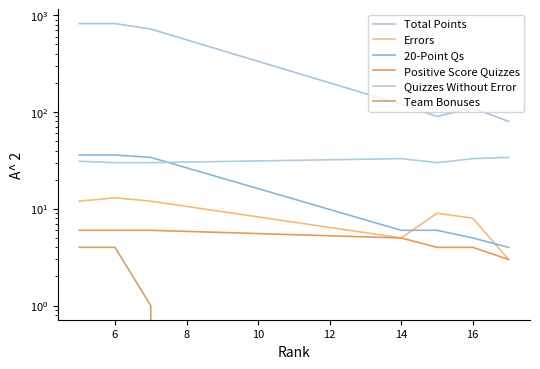

At which label is Total Points closest to 450?

8